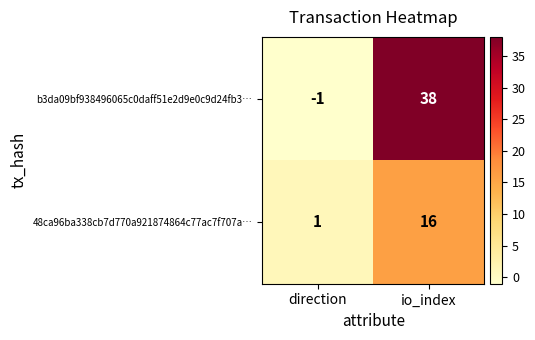

At how many categories does at least one series exceed 34?

1